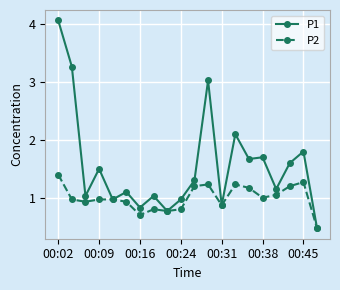

Rank the series by their maximum value, from lowest to highest.

P2, P1